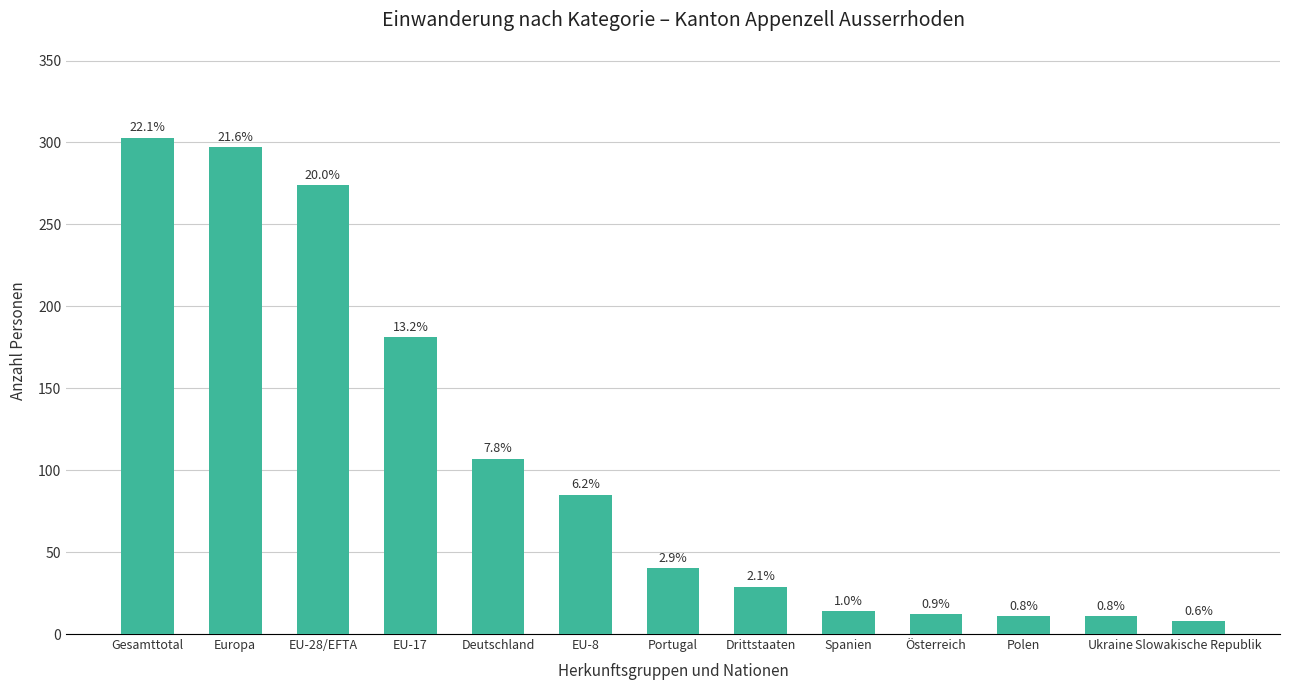

Does the chart contain any negative values?

No